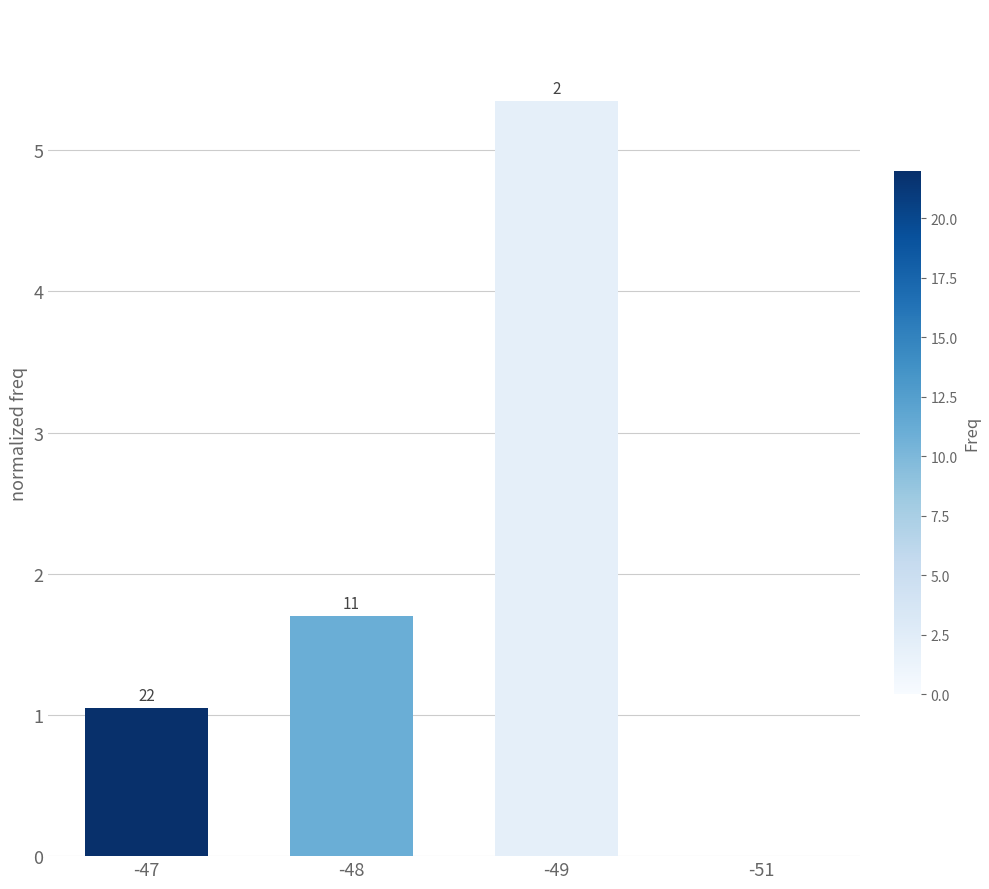

Reading right to left, what are all the values shown in this chart?

0.0	5.3	1.7	1.1